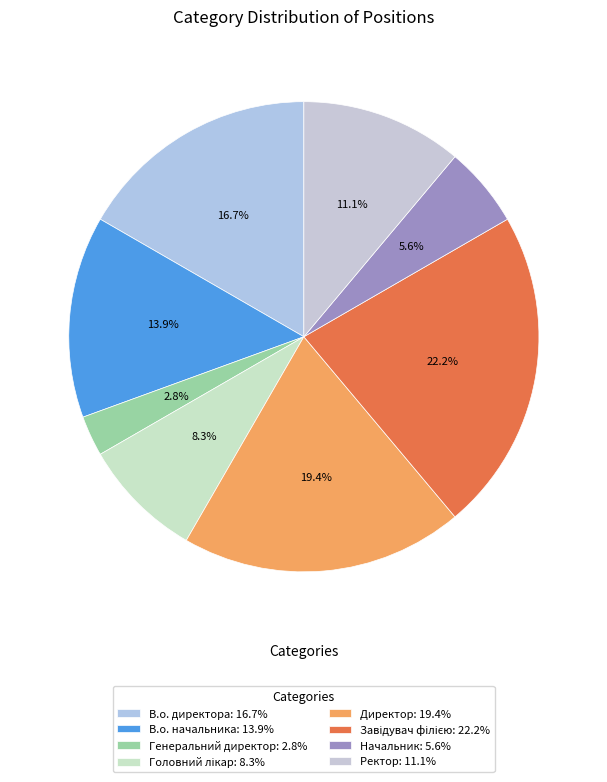

To the nearest percent, what is the combined percentage of Ректор and Генеральний директор?

14%